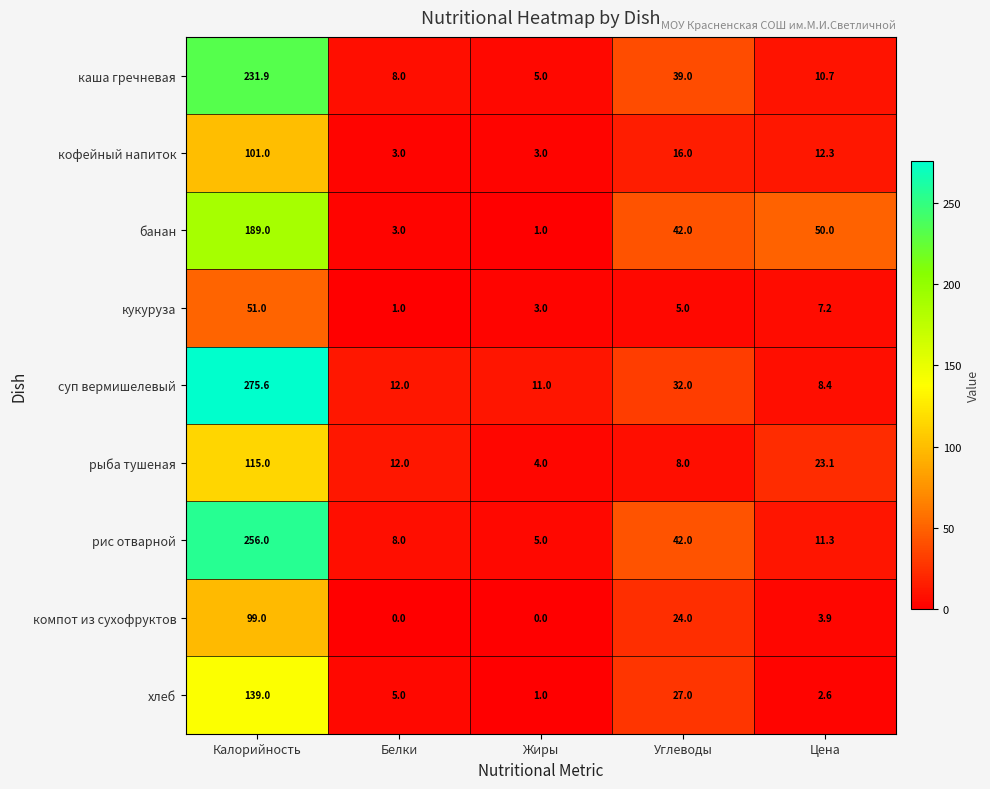

Which category has the lowest value in the каша гречневая series?

Жиры